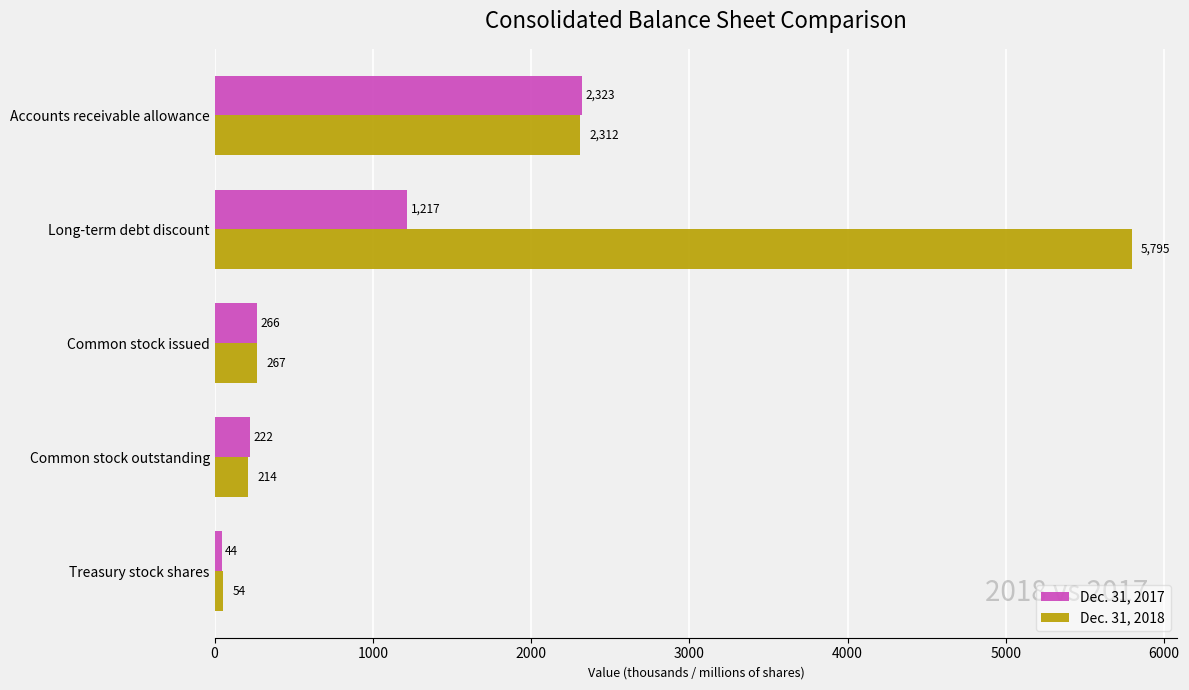

What value does the Dec. 31, 2018 series have at Treasury stock shares?

53.7